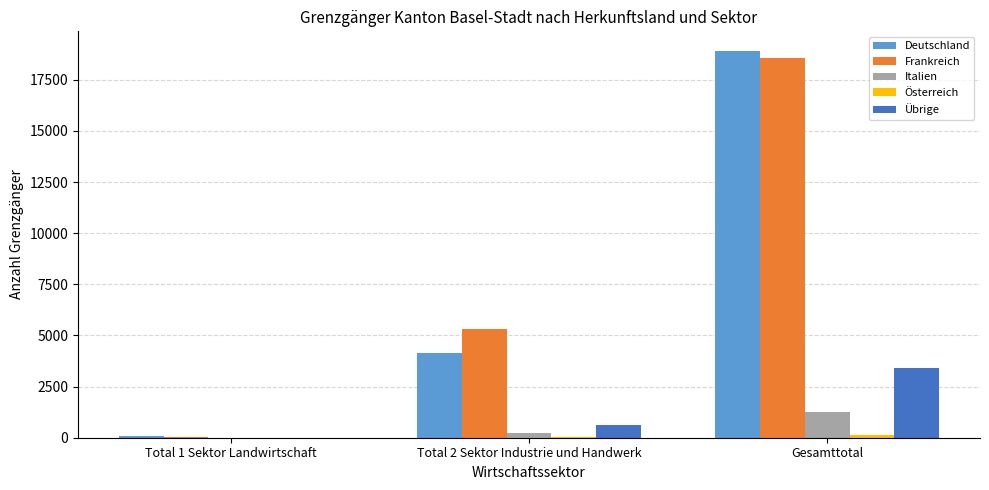

What is the greatest value displayed?

18926